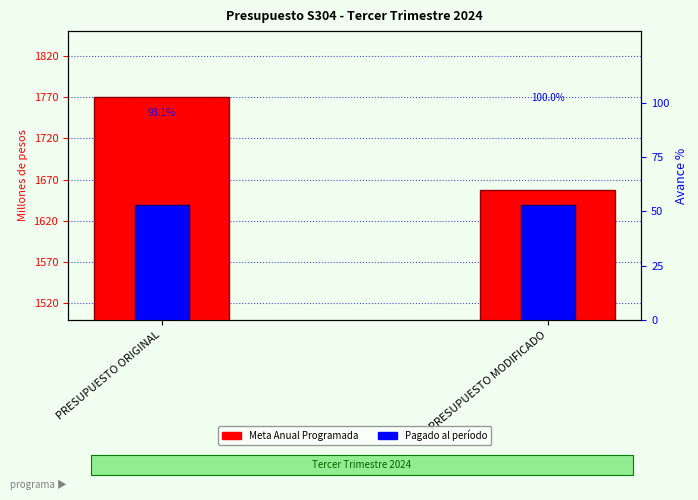

How many distinct data groups are displayed?

2